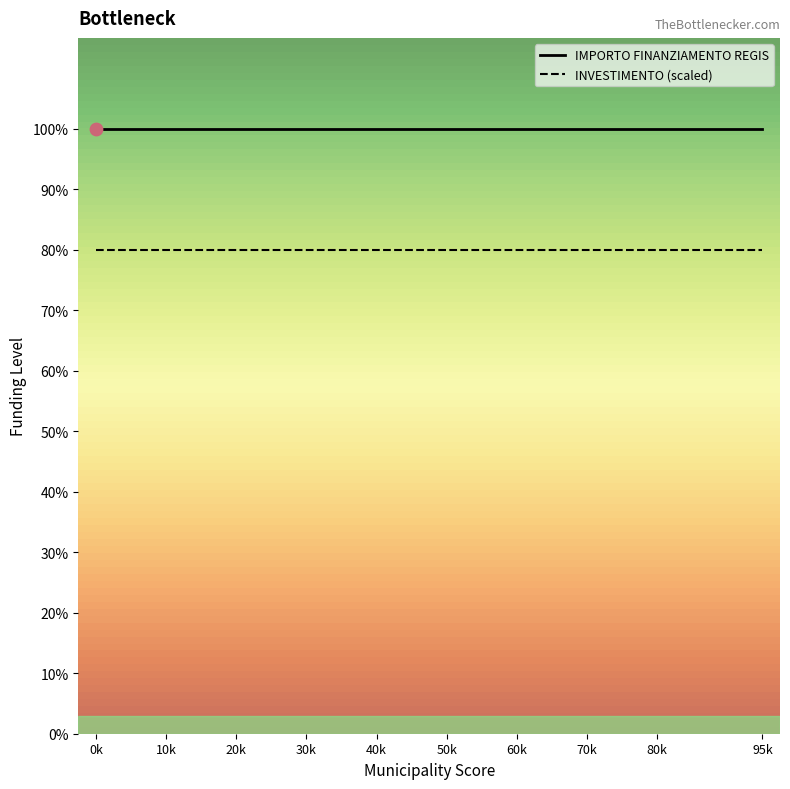

What are all the series names shown in the legend?

IMPORTO FINANZIAMENTO REGIS, INVESTIMENTO (scaled)